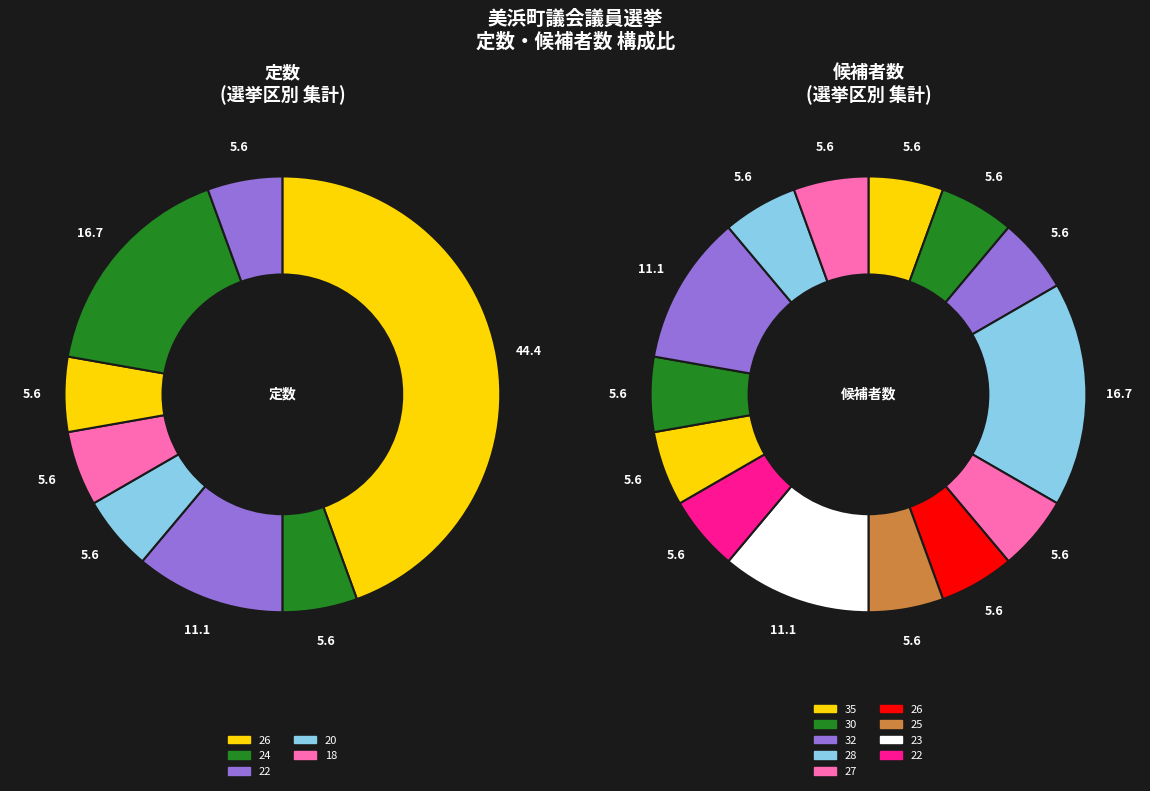

At 42120, list the series in order from smallest to largest.

定数, 候補者数